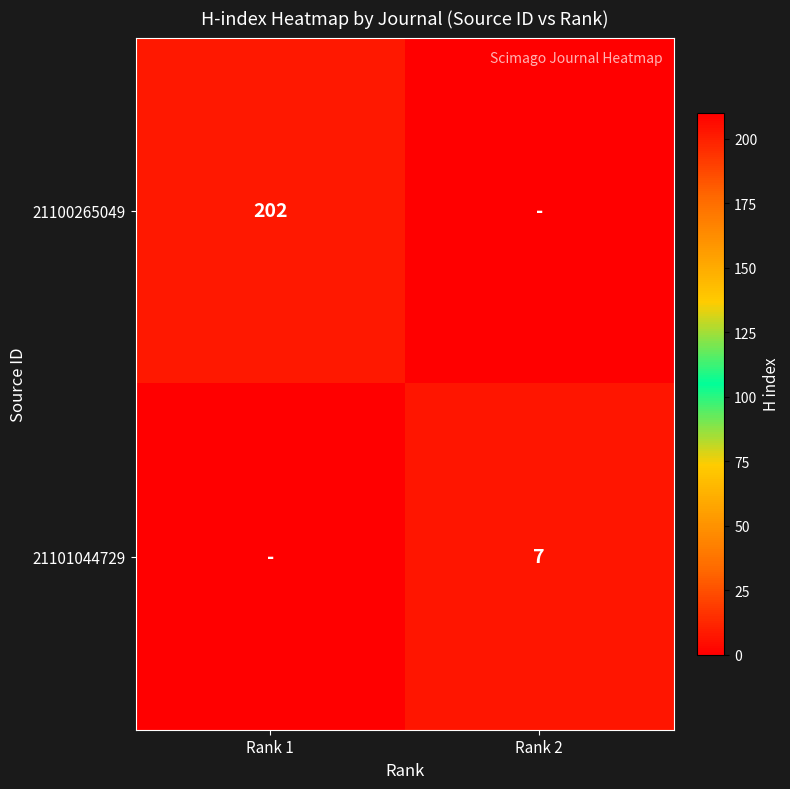

The 21101044729 series shows 7 at Rank 2. True or false?

True